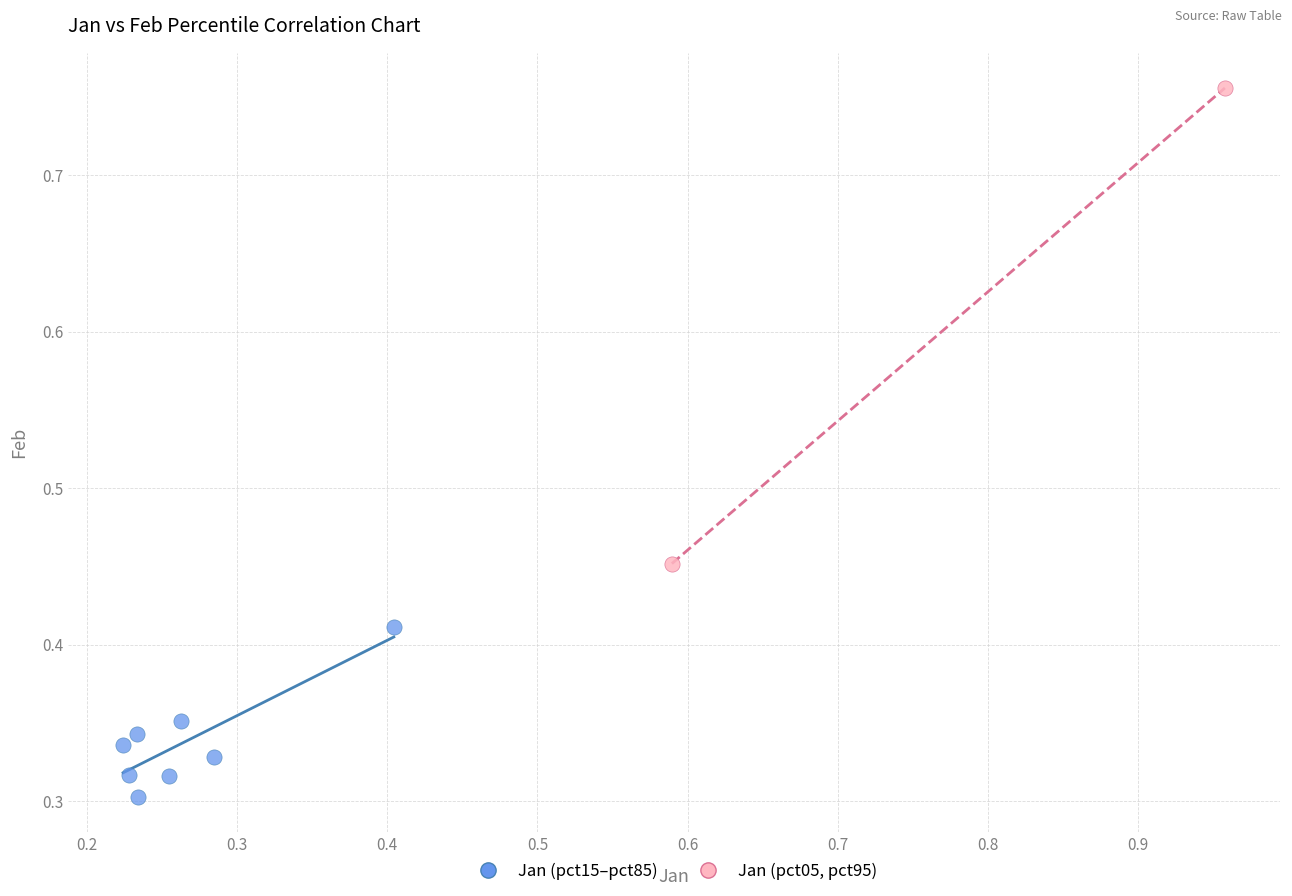

What are all the series names shown in the legend?

Jan (pct15–pct85), Jan (pct05, pct95)